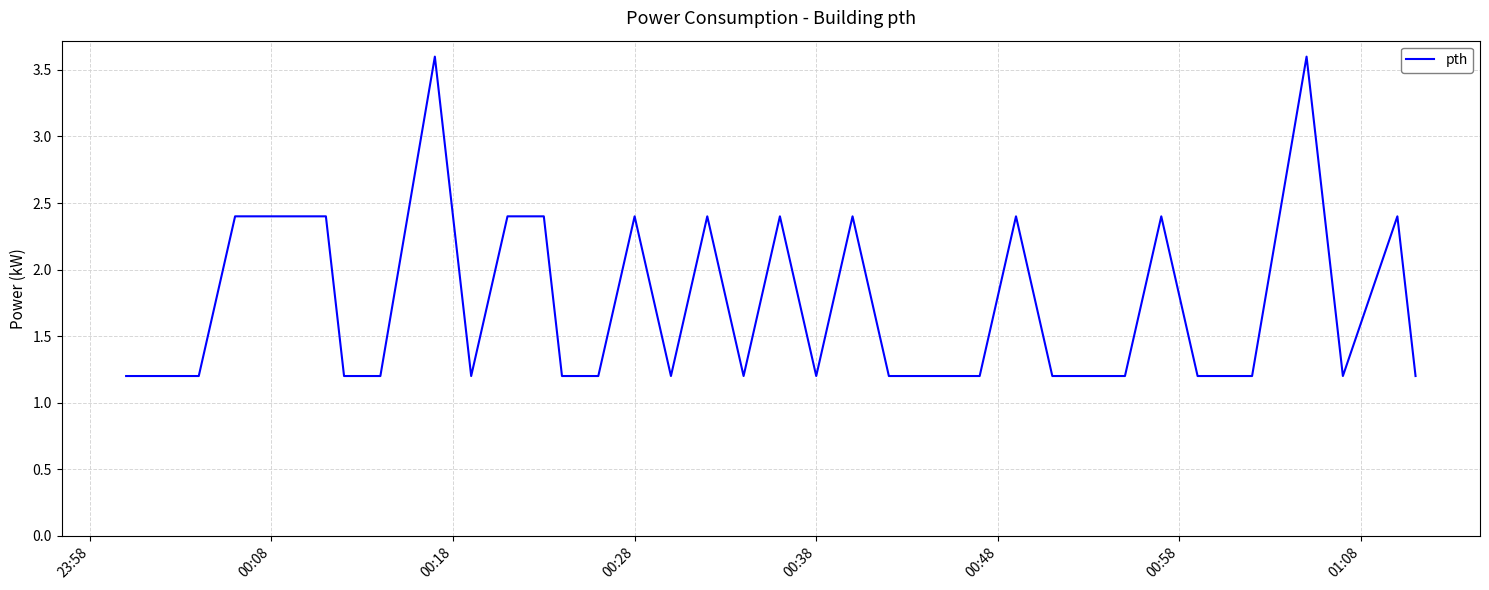

What is the difference between the maximum and minimum values?

2.4